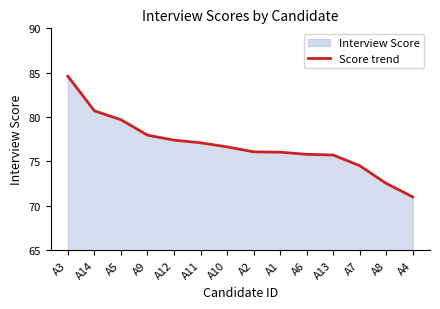

What is the difference between the maximum and minimum values?

13.6